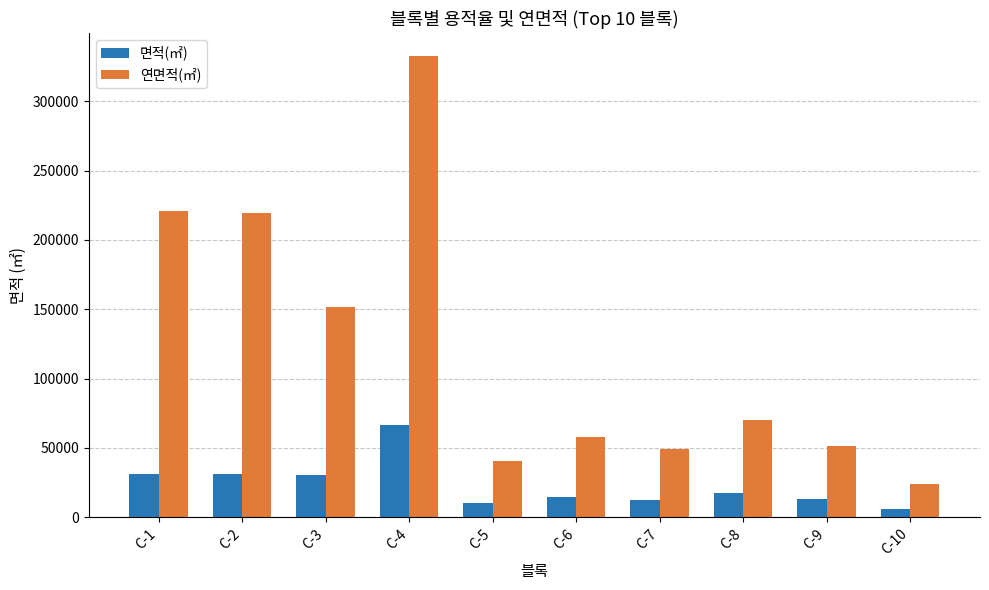

Are the bars horizontal?

No